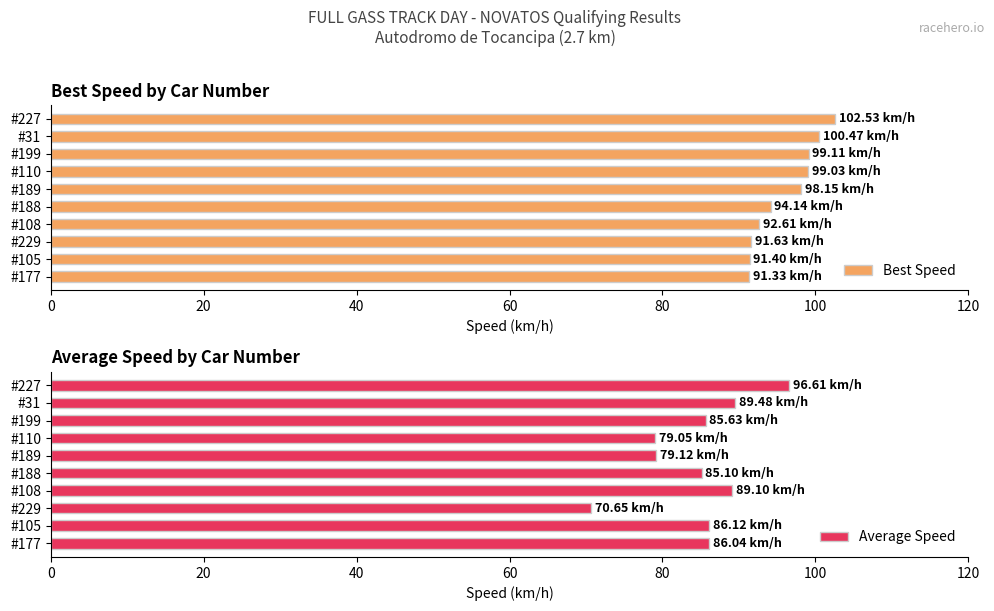

How many groups of bars are there?

10